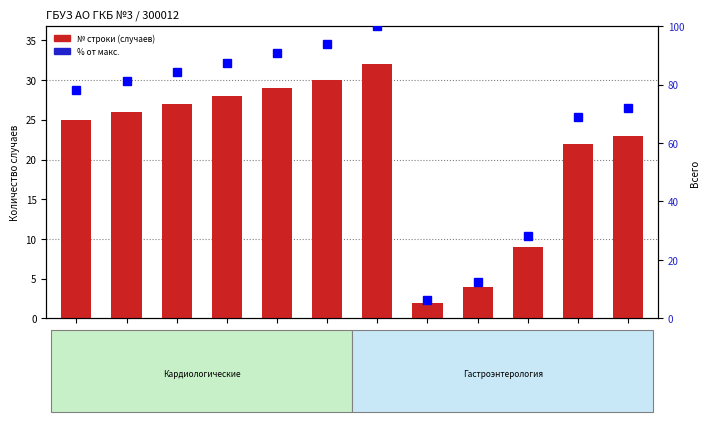

At which label does % от макс. номера строки reach its peak?

st05.001